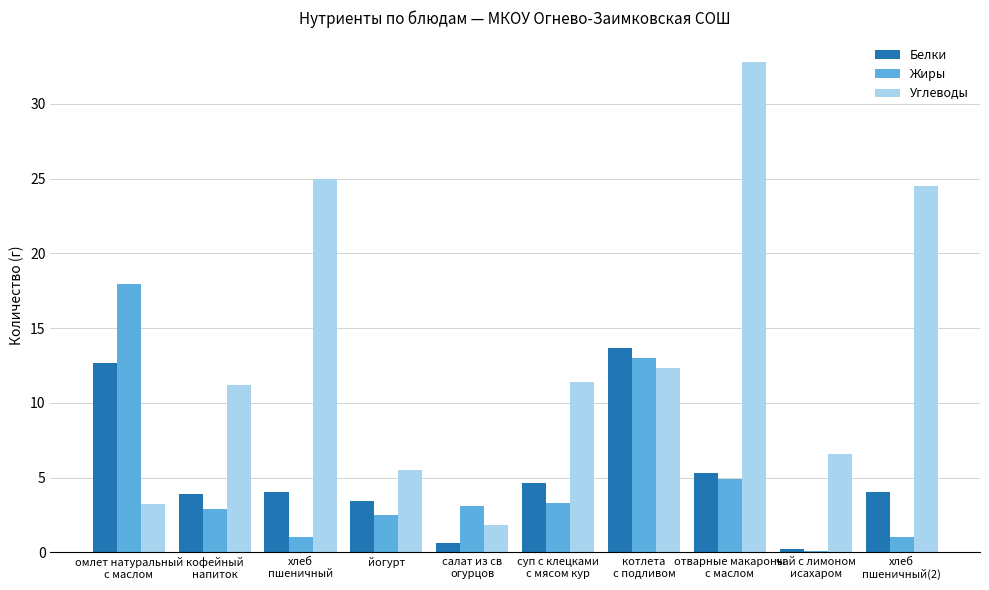

Which series has the largest total across all categories?

Углеводы